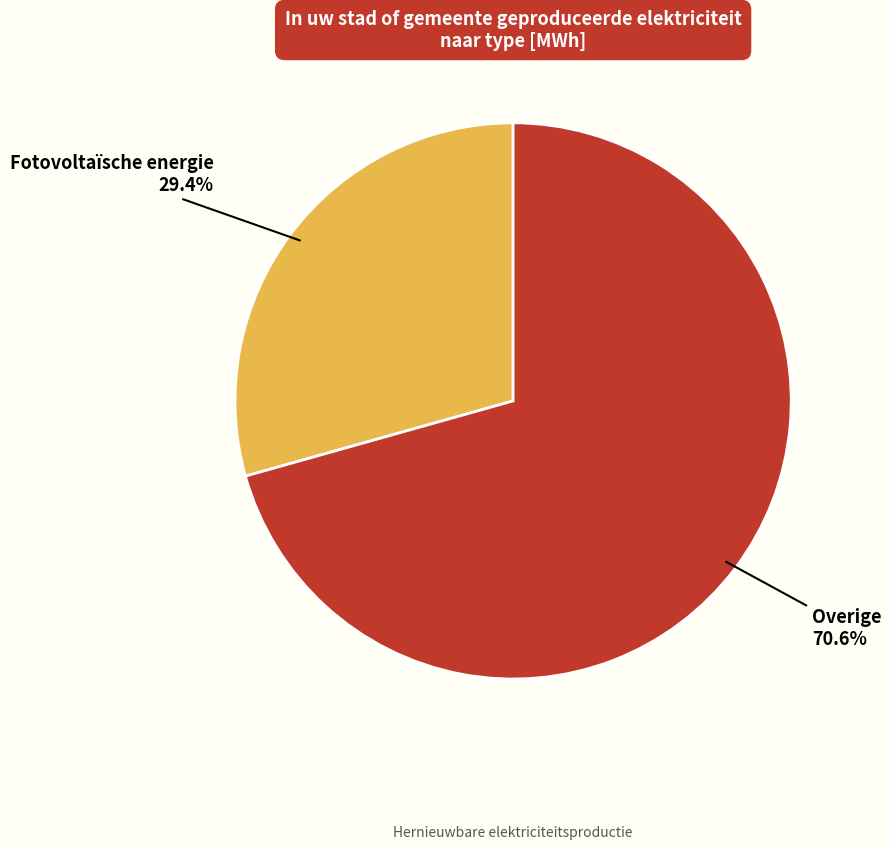

Which has a higher value, Fotovoltaïsche energie or Overige?

Overige